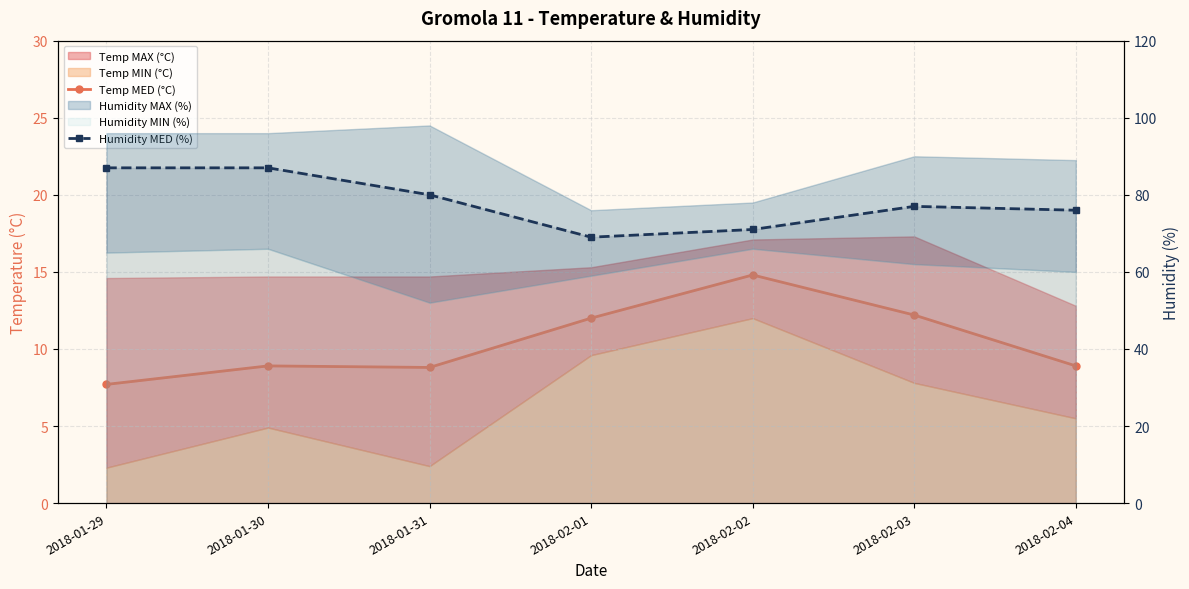

What is the highest value of the Temp MED (°C) series?

14.8